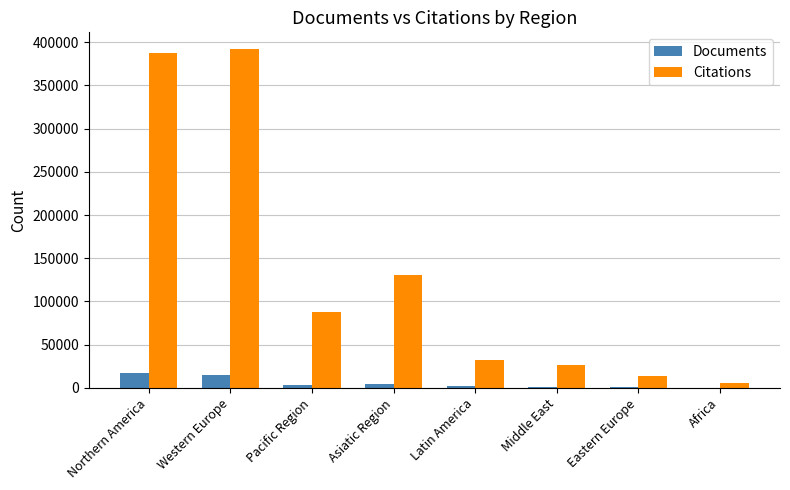

What is the sum of all Citations values?

1077264